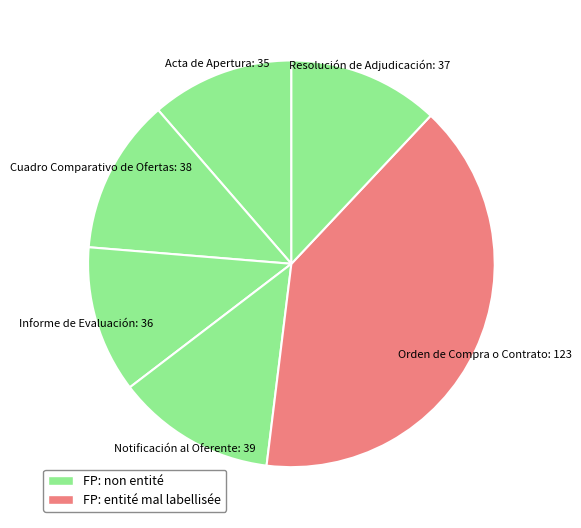

Count the number of slices in the pie.

6